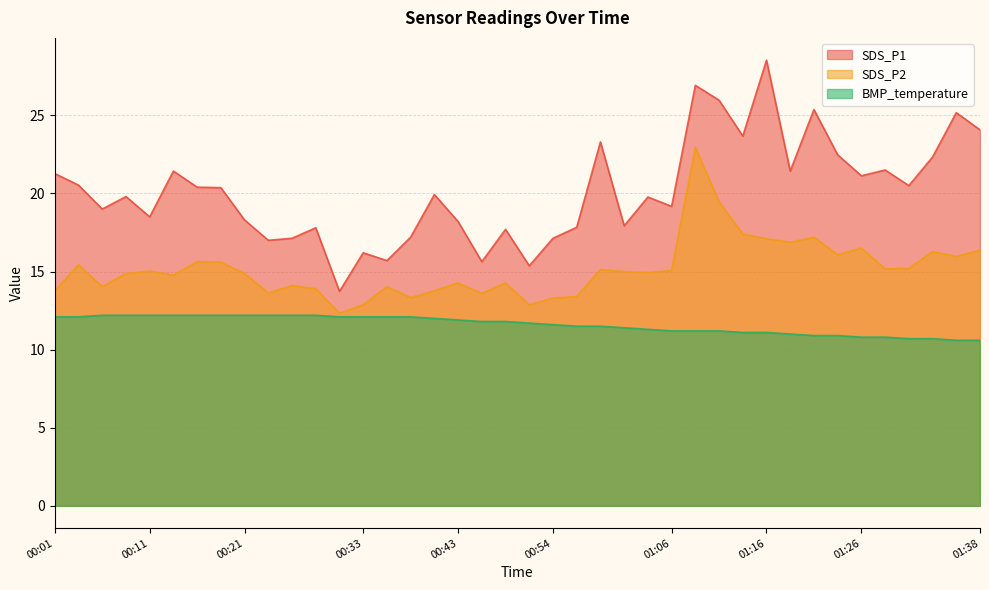

How many data points does each series have?

40